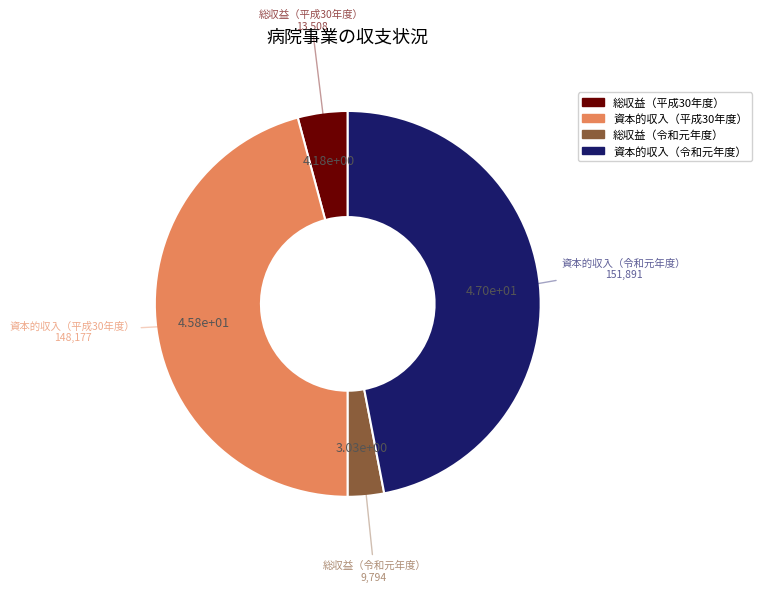

Is there any slice that represents more than half of the pie?

No